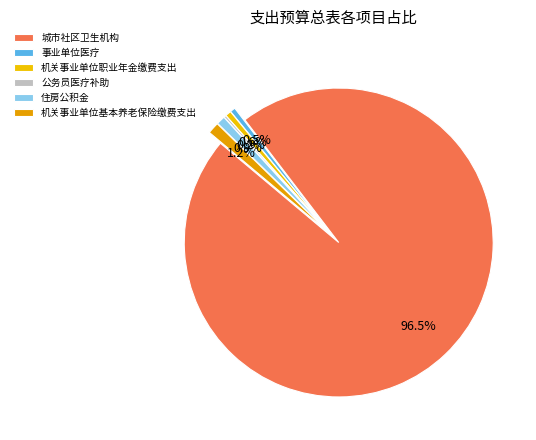

Which slice is the smallest?

公务员医疗补助